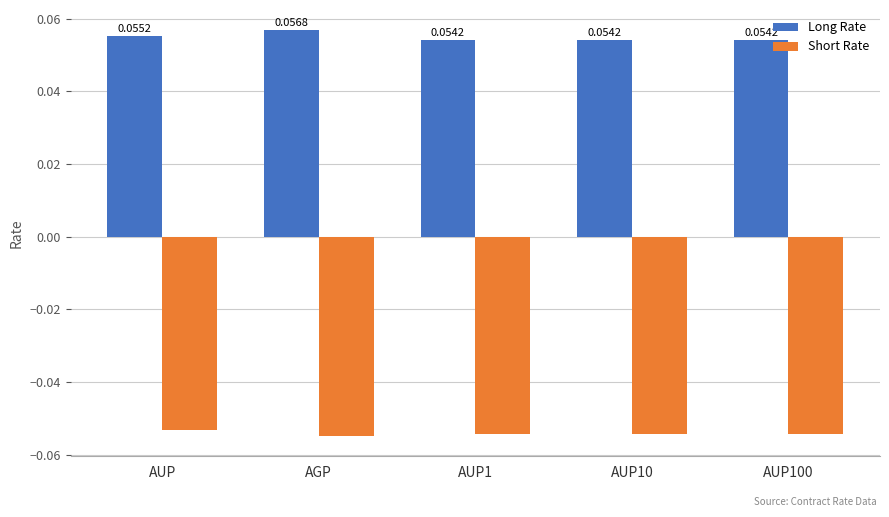

At how many categories does at least one series exceed 0?

5